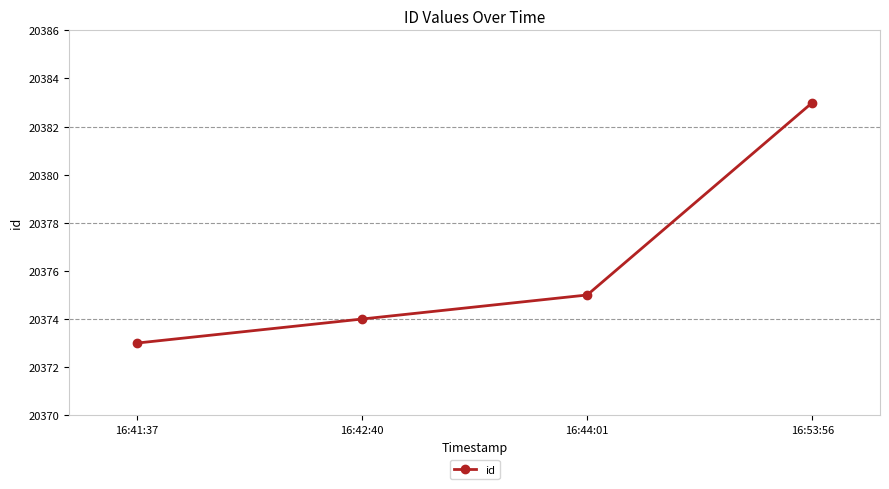

Reading left to right, list all the values displayed in this chart.

16:41:37=20373	16:42:40=20374	16:44:01=20375	16:53:56=20383